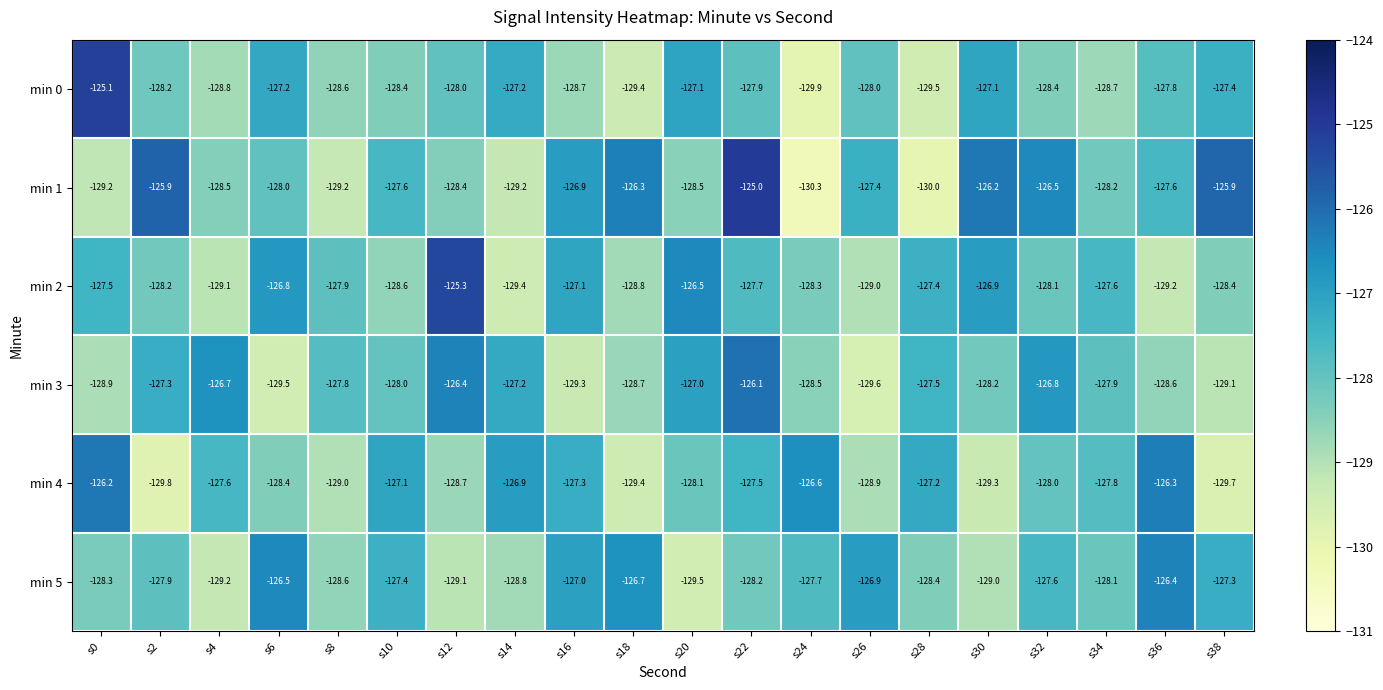

What is the difference between the min 2 values at s36 and s32?

1.1